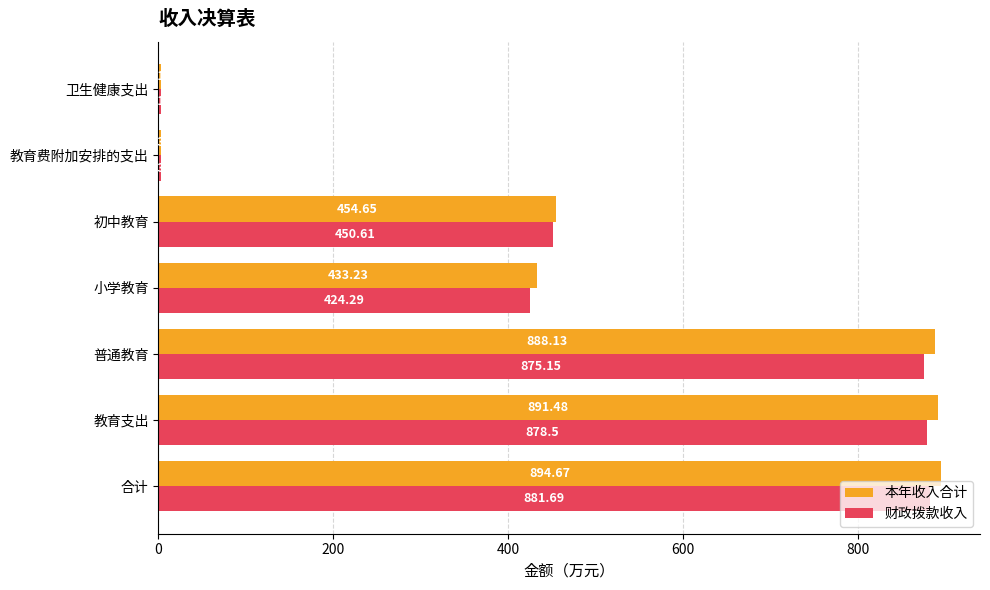

Rank the series at 普通教育 from lowest to highest value.

财政拨款收入, 本年收入合计